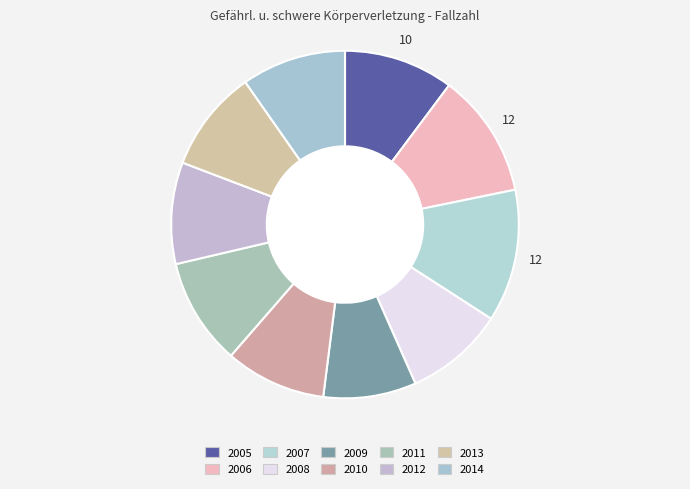

To the nearest percent, what is the average slice percentage?

10%